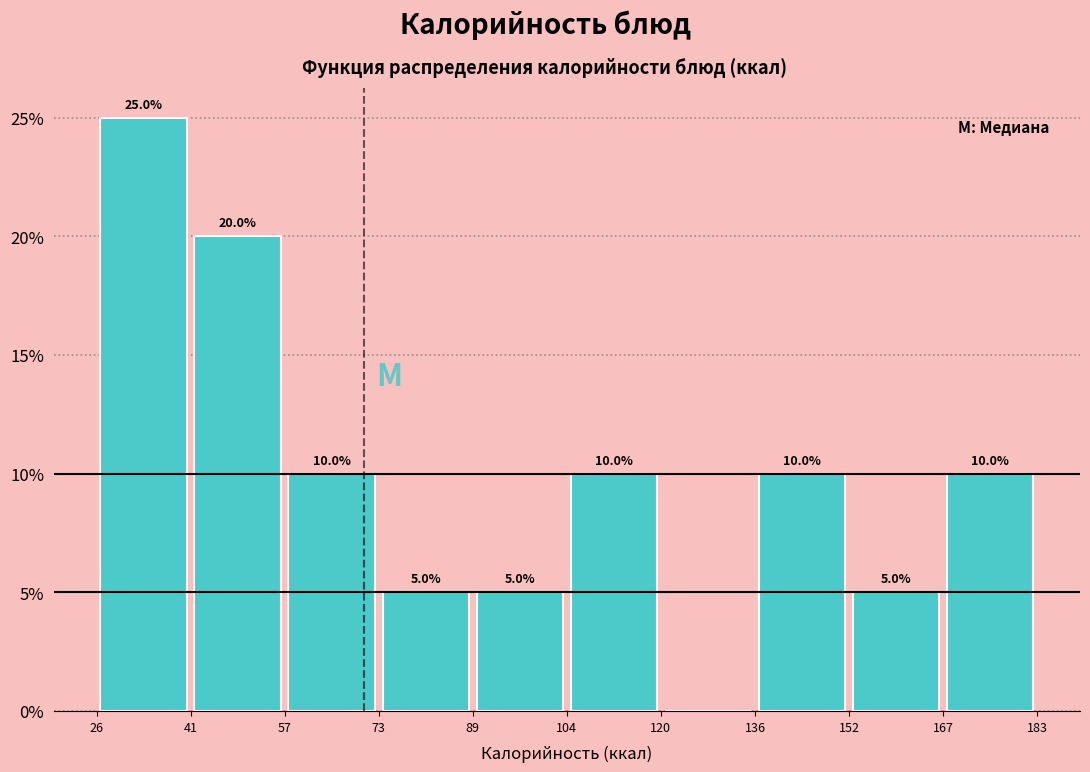

Over which range of the x-axis is the bar tallest?

26 to 41